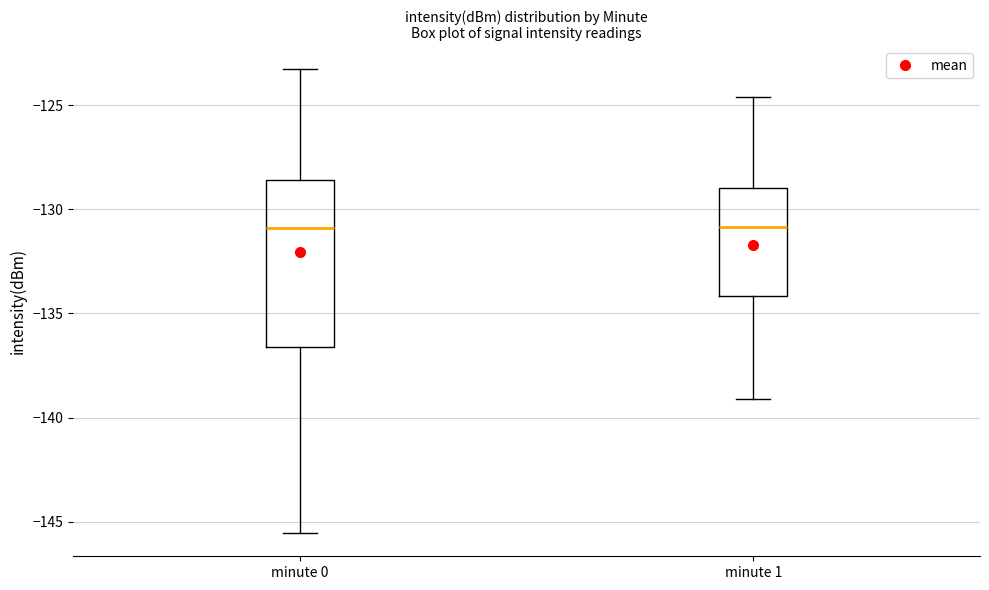

Which box is the tallest, from its lower edge to its upper edge?

minute 0